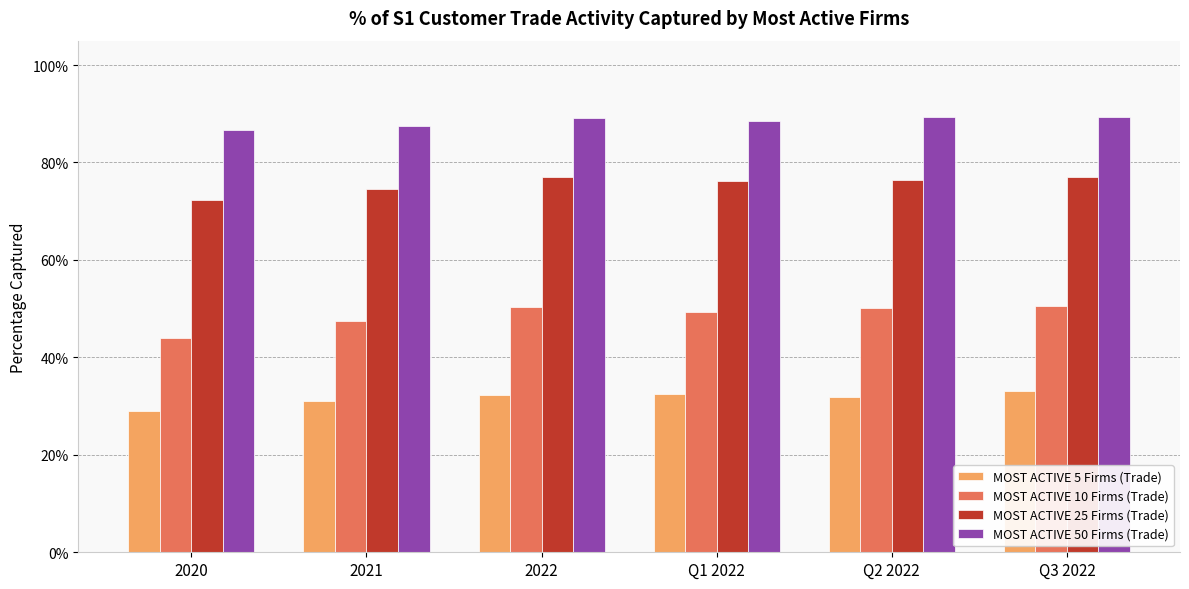

List the series in order of their peak value, highest first.

MOST ACTIVE 50 Firms (Trade), MOST ACTIVE 25 Firms (Trade), MOST ACTIVE 10 Firms (Trade), MOST ACTIVE 5 Firms (Trade)